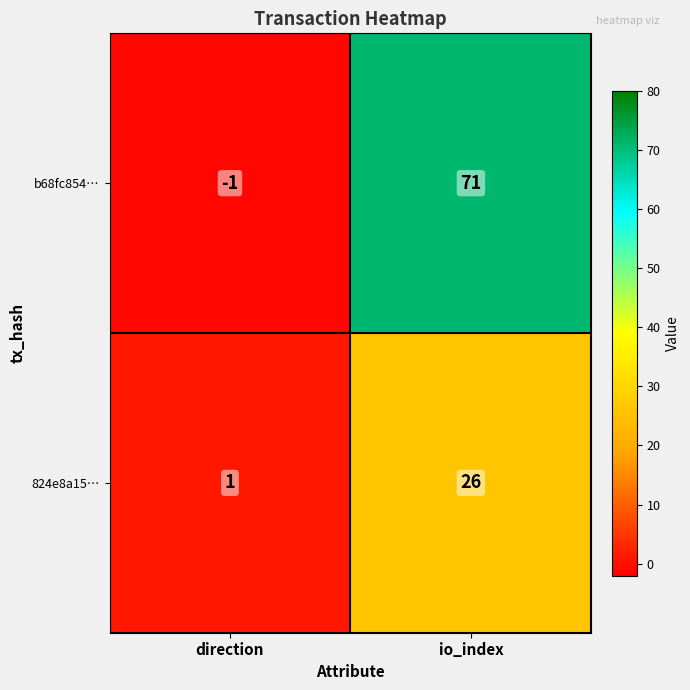

At which category does the chart reach its minimum across all series?

direction